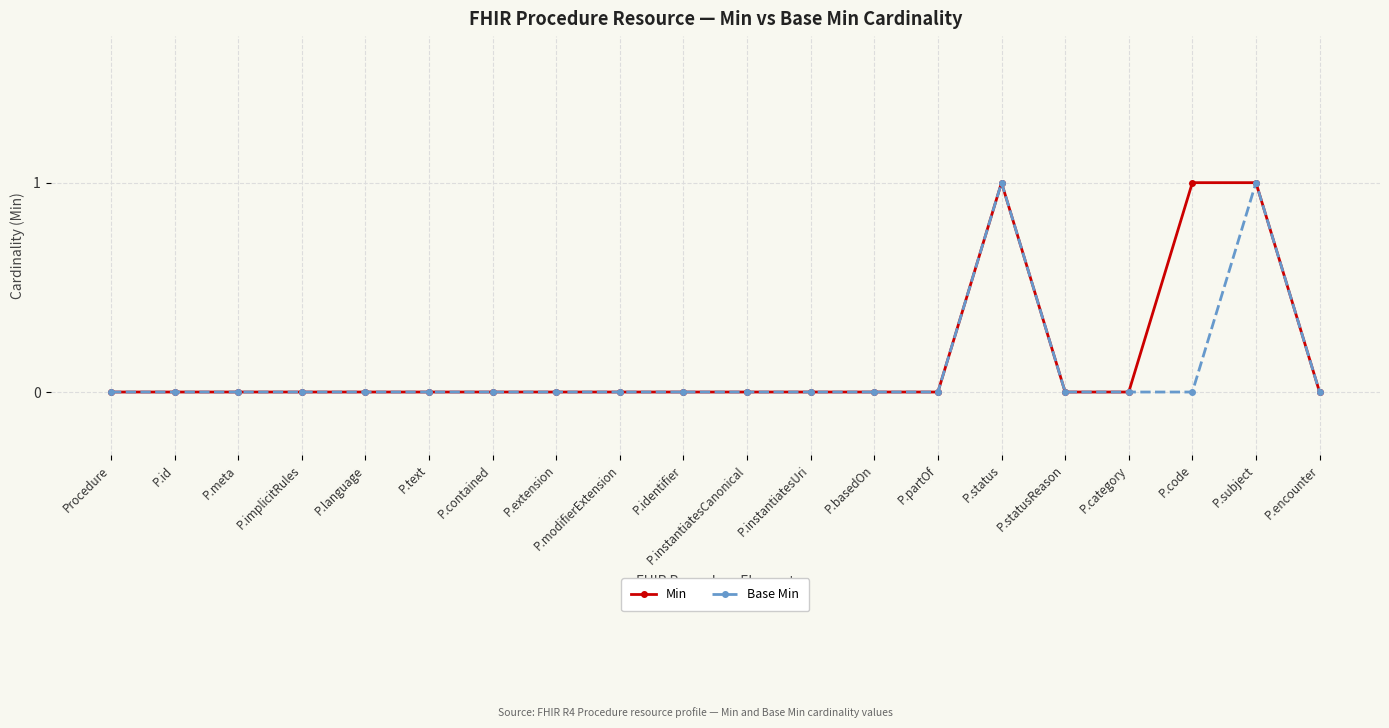

What is the label of the 2nd point from the right?

P.subject